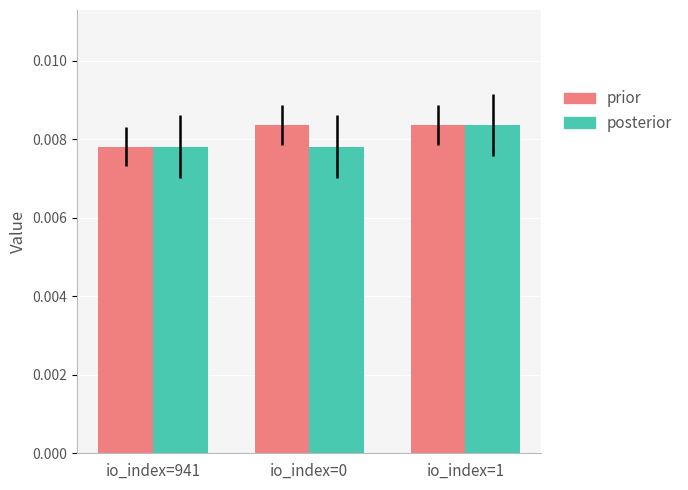

List the series in order of their overall mean, lowest first.

posterior, prior